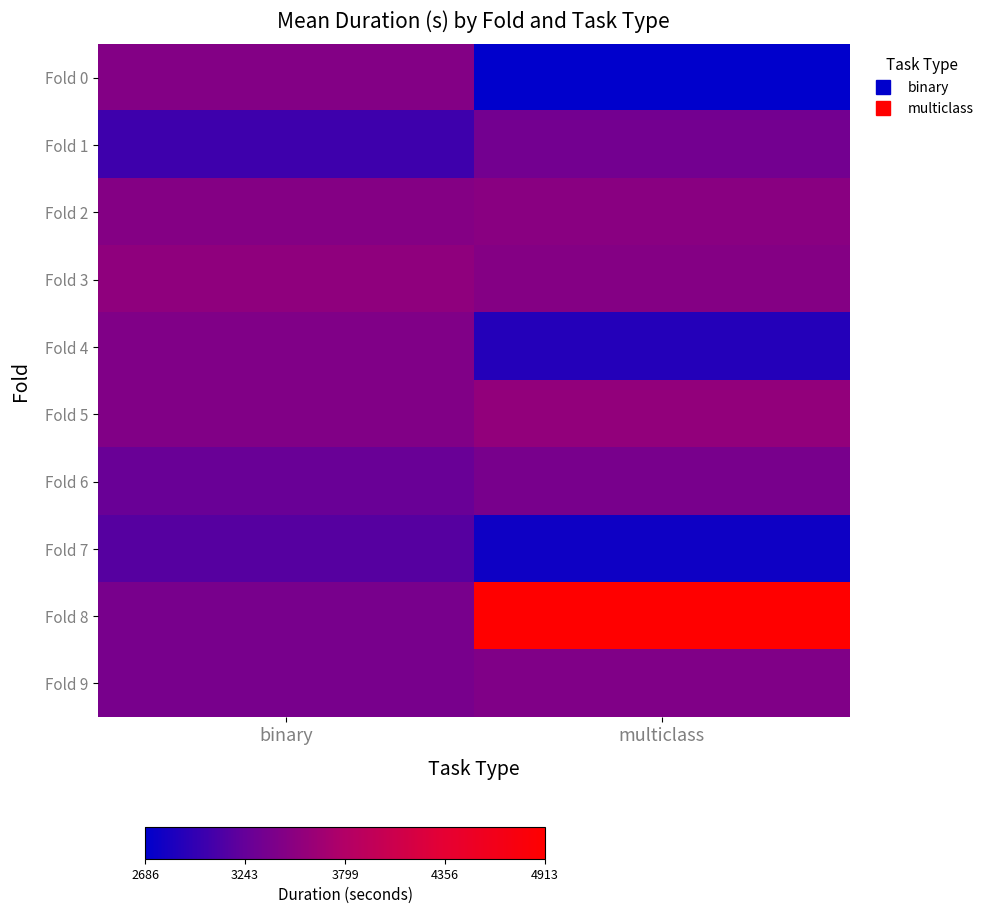

How many data points does each series have?

2